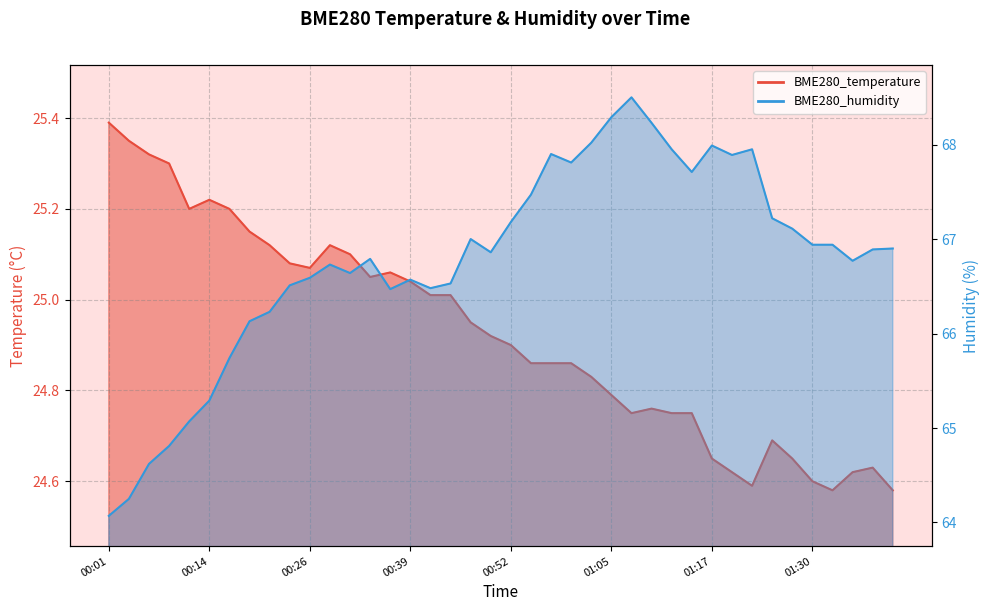

How many lines are shown in the chart?

2